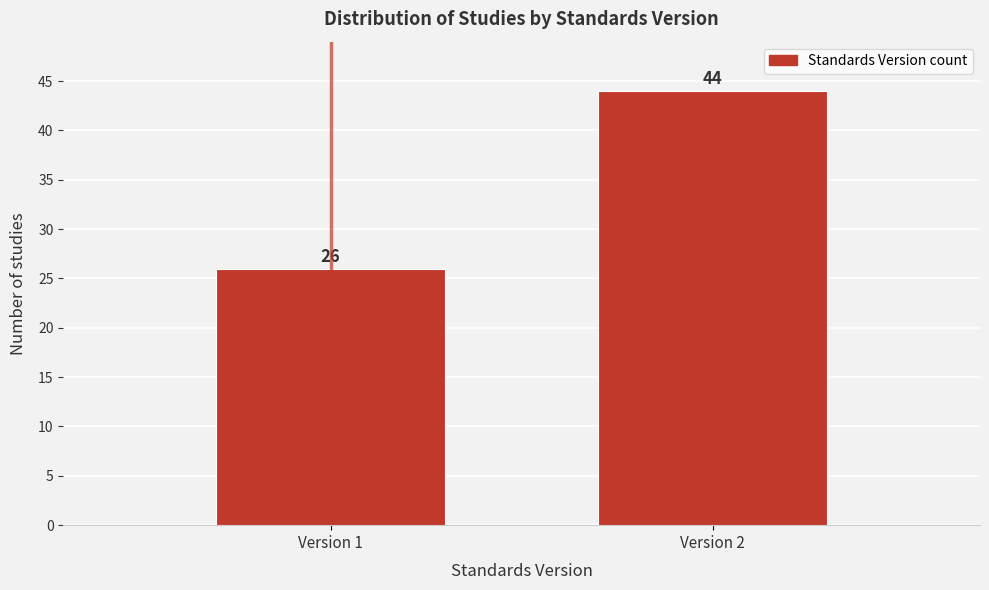

Reading left to right, transcribe all the data shown in this chart.

Version 1=26	Version 2=44